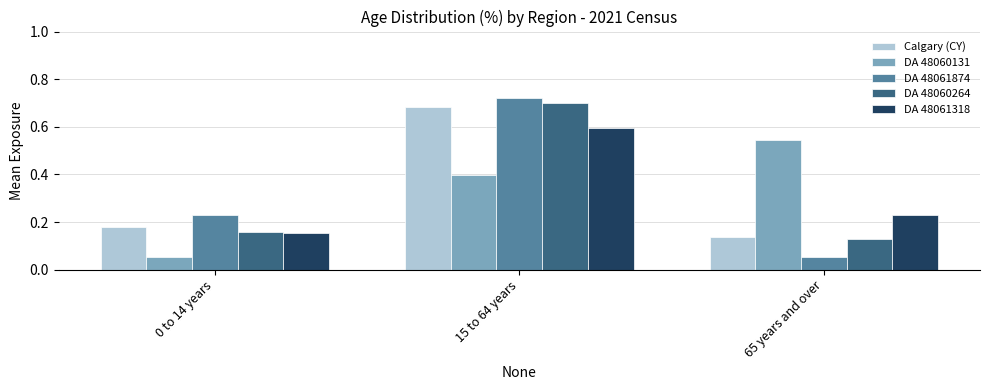

Count the DA 48060264 values in the range 0 to 1.

3